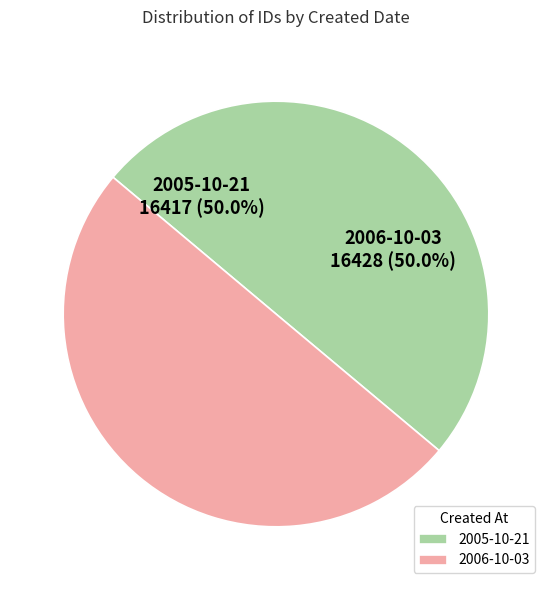

What is the ratio of the value at 2006-10-03 to the value at 2005-10-21?

1.0